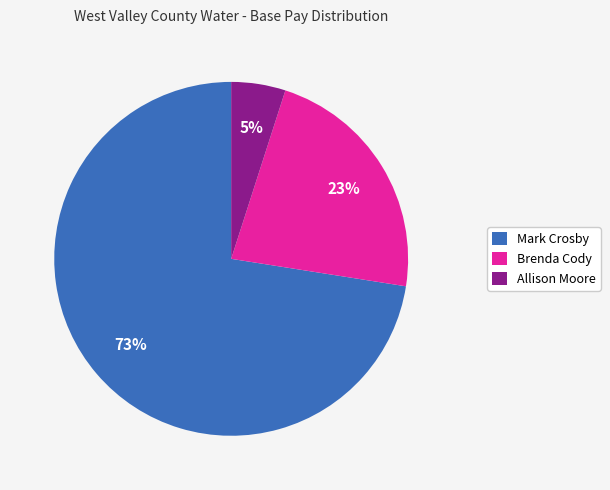

Is the sum of Allison Moore and Brenda Cody greater than half?

No